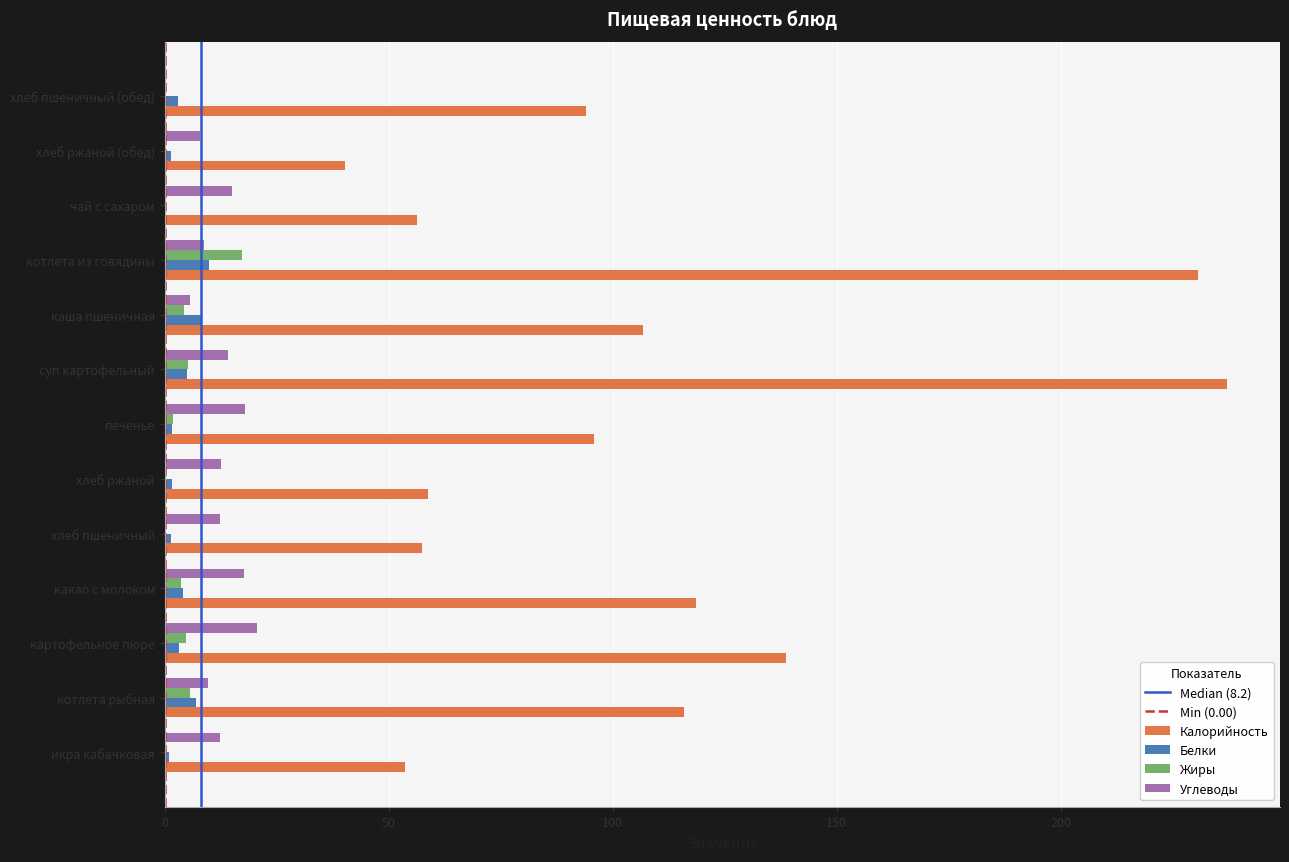

Which series changed the most between котлета рыбная and печенье?

Калорийность